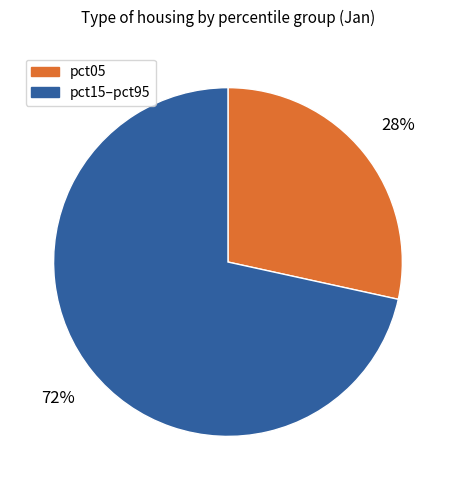

To the nearest percent, what is the average slice percentage?

50%